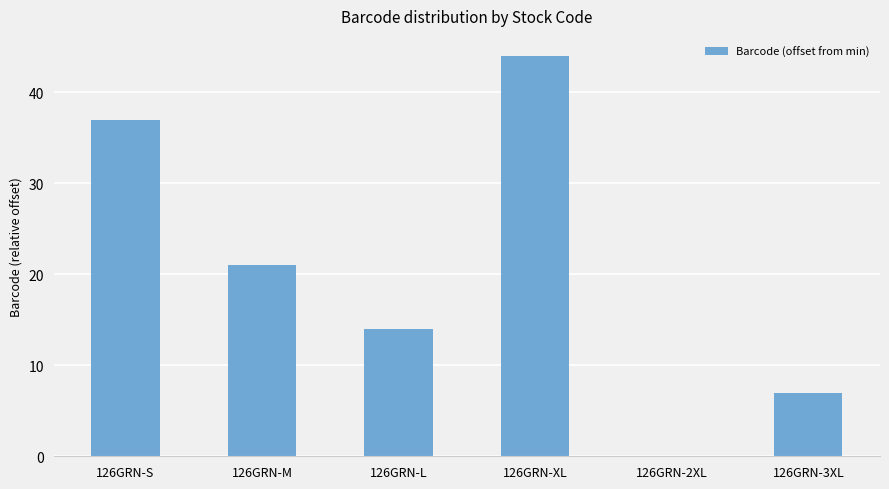

Read the value at 126GRN-M.

21